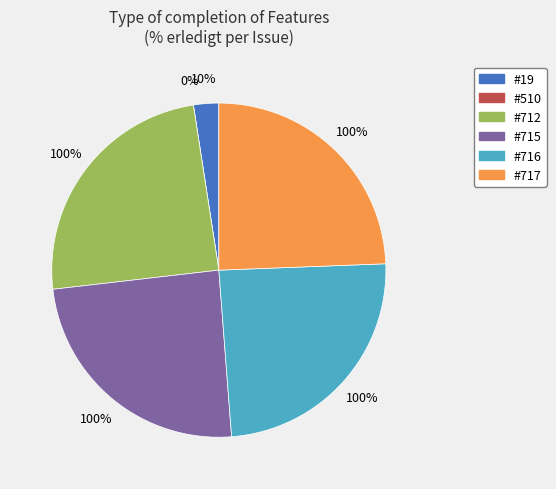

Rank the categories by value from lowest to highest.

510, 19, 712, 715, 716, 717